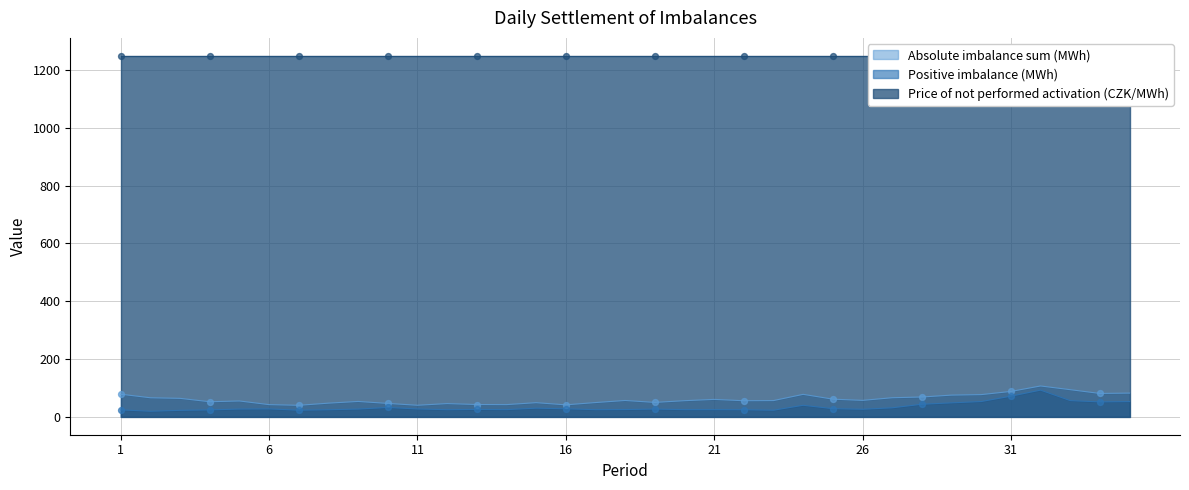

Which series reaches the minimum Y coordinate?

Positive imbalance (MWh)